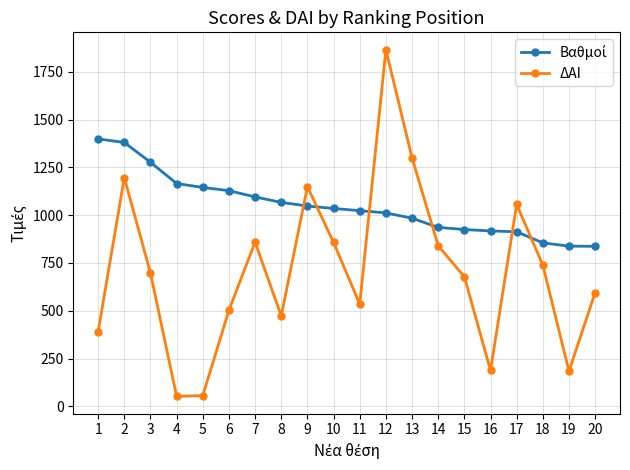

How many lines are shown in the chart?

2